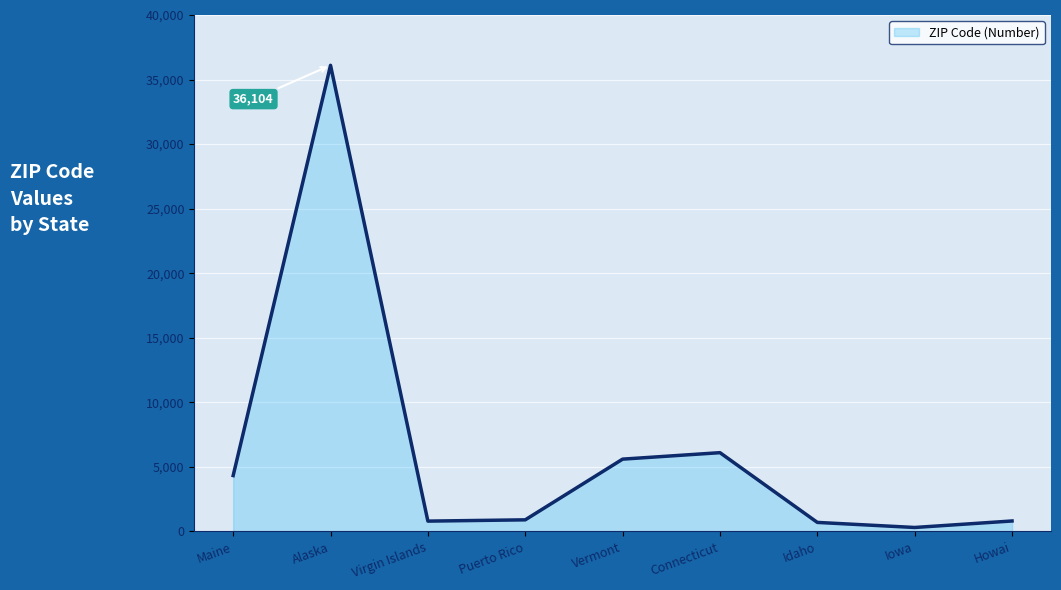

The chart shows a value of 901 at Puerto Rico. True or false?

True